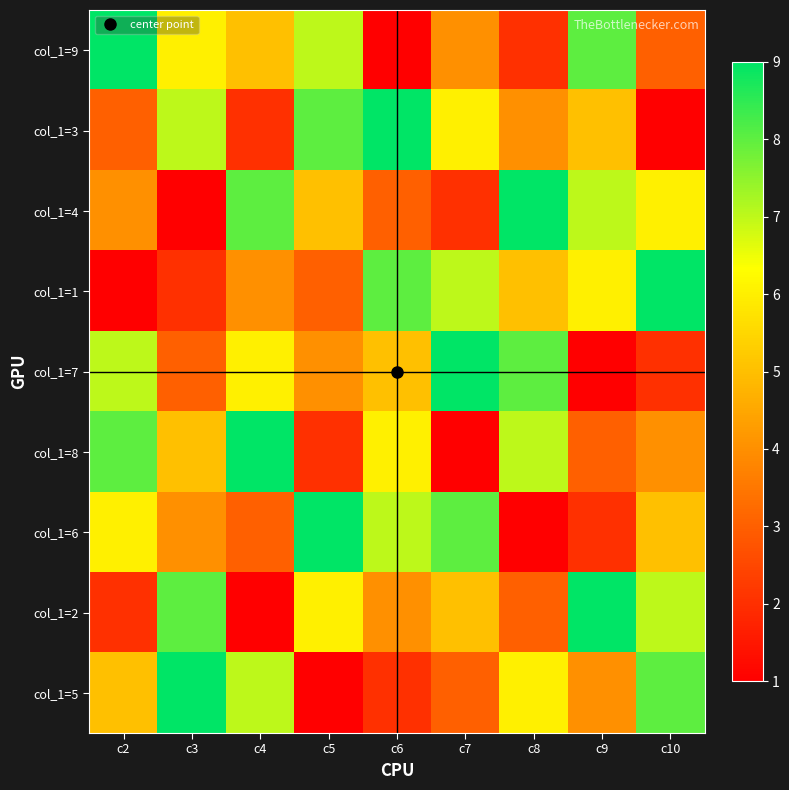

List the series in order of their peak value, lowest first.

col_1=9, col_1=3, col_1=4, col_1=1, col_1=7, col_1=8, col_1=6, col_1=2, col_1=5